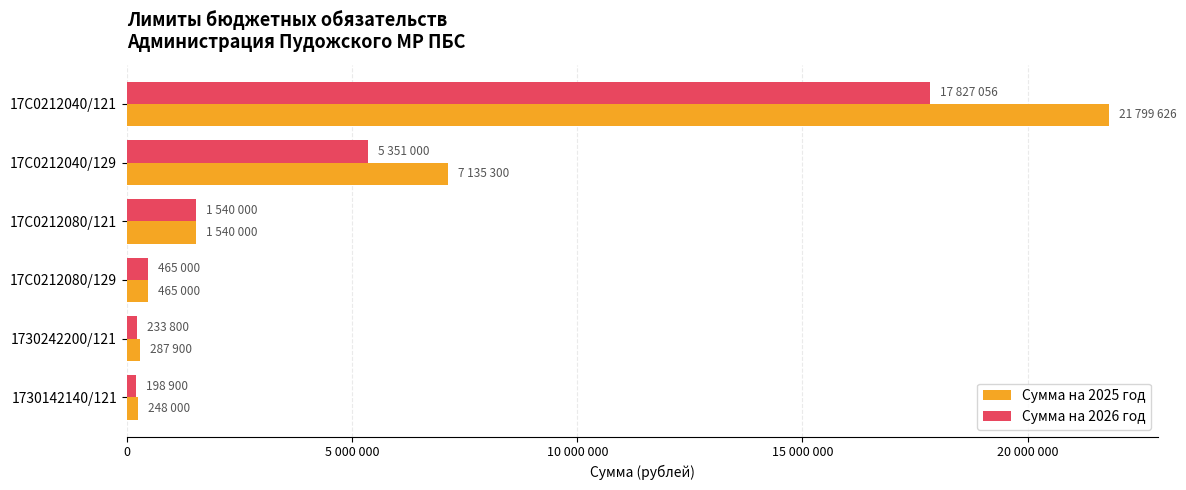

What are all the series names shown in the legend?

Сумма на 2025 год, Сумма на 2026 год